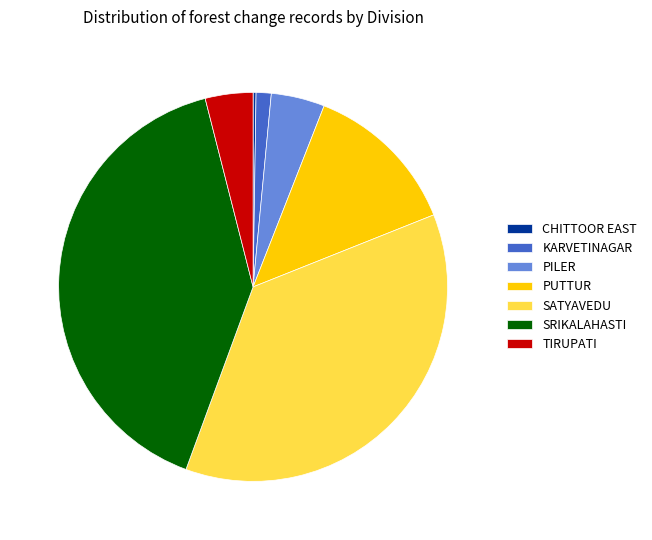

Does PILER account for over 50% of the chart?

No